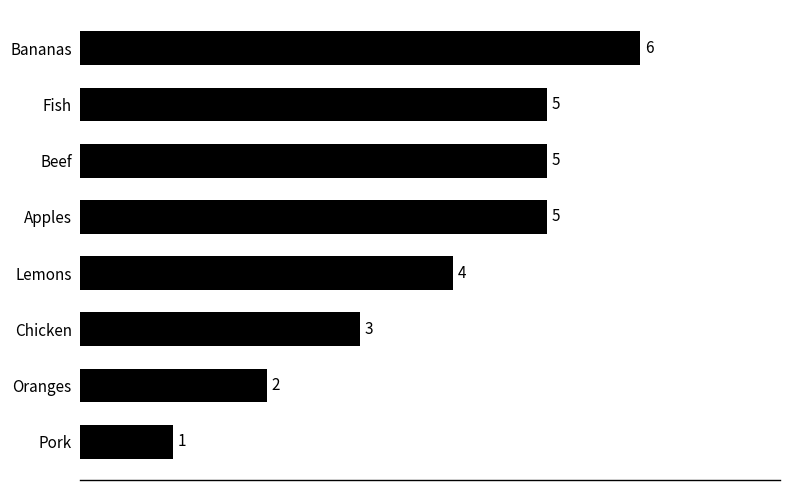

The chart shows a value of 4 at Chicken. True or false?

False